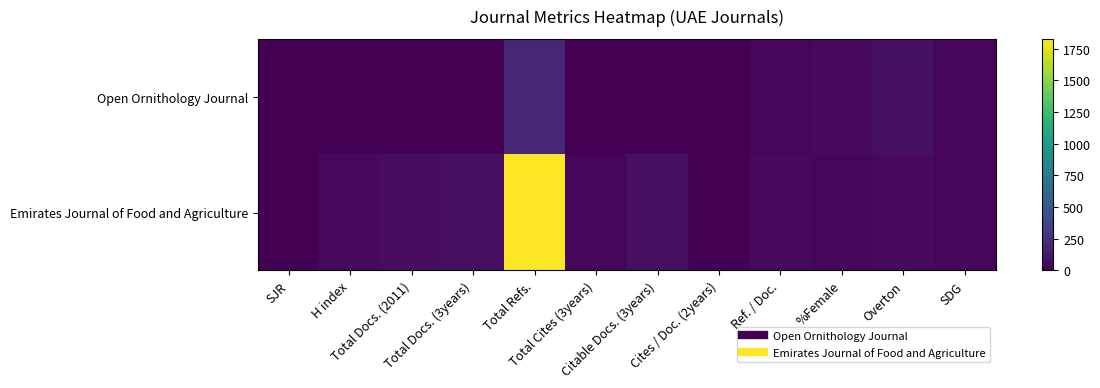

What is the greatest value displayed?

1827